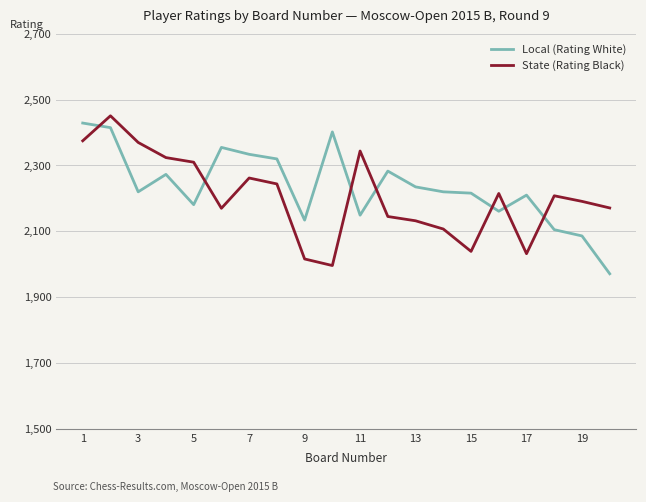

After their last crossing, which series has the higher values: Local (Rating White) or State (Rating Black)?

State (Rating Black)